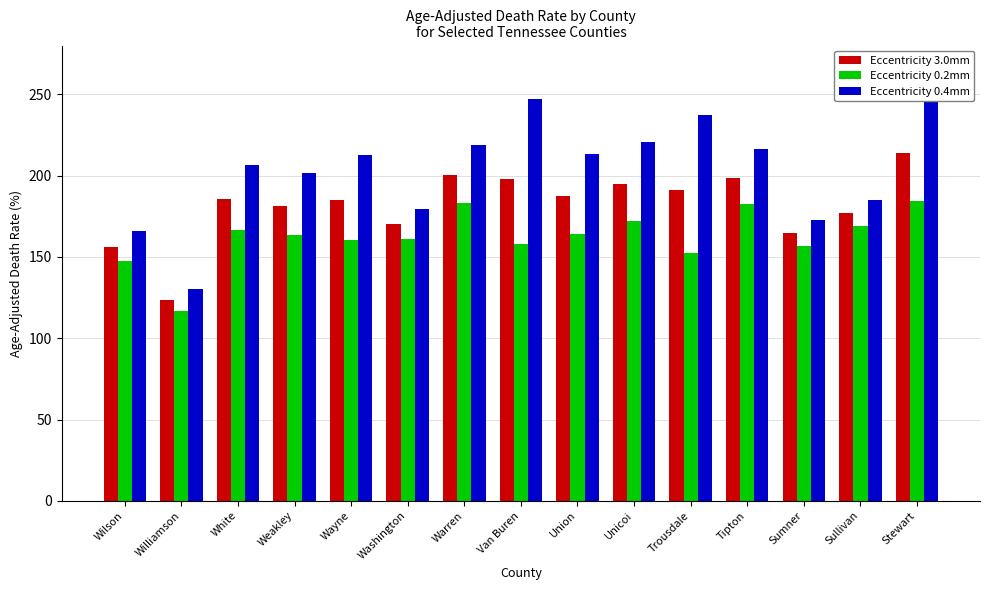

What position from the right is Van Buren?

8